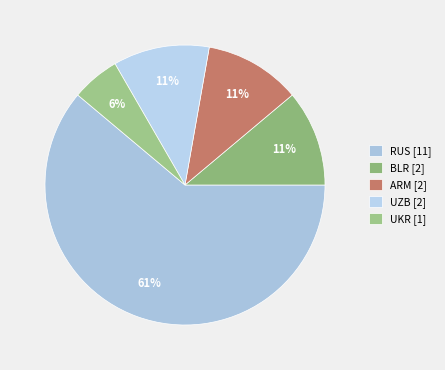

How many segments does this pie chart have?

5